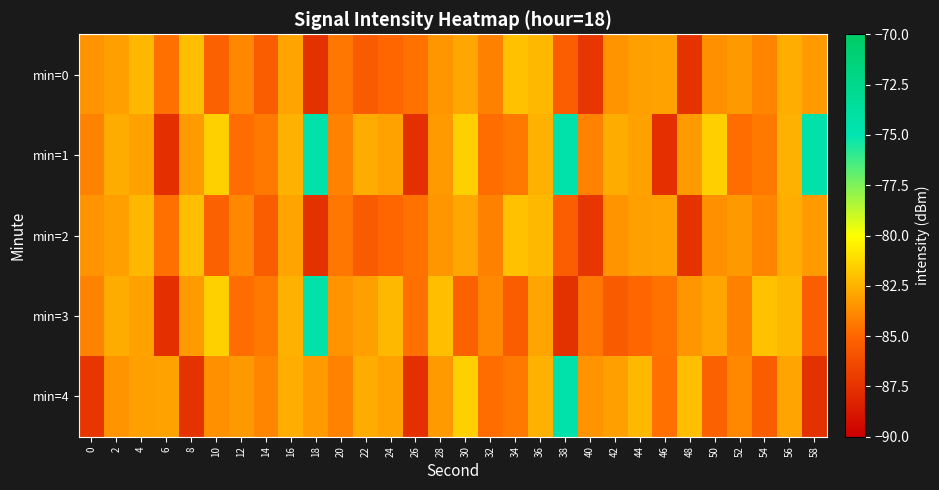

Reading right to left, extract all data points from this chart.

min=0: 58=-83.3	56=-82.6	54=-84.0	52=-83.3	50=-83.5	48=-87.5	46=-83.0	44=-83.1	42=-83.5	40=-87.3	38=-85.3	36=-82.3	34=-82.0	32=-84.1	30=-82.9	28=-83.4	26=-84.5	24=-85.0	22=-85.5	20=-84.4	18=-87.5	16=-83.0	14=-85.5	12=-83.8	10=-85.2	8=-82.0	6=-84.7	4=-82.3	2=-83.1	0=-83.5
min=1: 58=-74.5	56=-82.5	54=-84.3	52=-84.7	50=-81.6	48=-83.2	46=-87.6	44=-83.0	42=-82.7	40=-84.1	38=-74.5	36=-82.5	34=-84.3	32=-84.7	30=-81.6	28=-83.2	26=-87.6	24=-83.0	22=-82.7	20=-84.1	18=-74.5	16=-82.5	14=-84.3	12=-84.7	10=-81.6	8=-83.2	6=-87.6	4=-83.0	2=-82.7	0=-84.1
min=2: 58=-83.3	56=-82.6	54=-84.0	52=-83.3	50=-83.5	48=-87.5	46=-83.0	44=-83.1	42=-83.5	40=-87.3	38=-85.3	36=-82.3	34=-82.0	32=-84.1	30=-82.9	28=-83.4	26=-84.5	24=-85.0	22=-85.5	20=-84.4	18=-87.5	16=-83.0	14=-85.5	12=-83.8	10=-85.2	8=-82.0	6=-84.7	4=-82.3	2=-83.1	0=-83.5
min=3: 58=-85.3	56=-82.3	54=-82.0	52=-84.1	50=-82.9	48=-83.4	46=-84.5	44=-85.0	42=-85.5	40=-84.4	38=-87.5	36=-83.0	34=-85.5	32=-83.8	30=-85.2	28=-82.0	26=-84.7	24=-82.3	22=-83.1	20=-83.5	18=-74.5	16=-82.5	14=-84.3	12=-84.7	10=-81.6	8=-83.2	6=-87.6	4=-83.0	2=-82.7	0=-84.1
min=4: 58=-87.5	56=-83.0	54=-85.5	52=-83.8	50=-85.2	48=-82.0	46=-84.7	44=-82.3	42=-83.1	40=-83.5	38=-74.5	36=-82.5	34=-84.3	32=-84.7	30=-81.6	28=-83.2	26=-87.6	24=-83.0	22=-82.7	20=-84.1	18=-83.3	16=-82.6	14=-84.0	12=-83.3	10=-83.5	8=-87.5	6=-83.0	4=-83.1	2=-83.5	0=-87.3